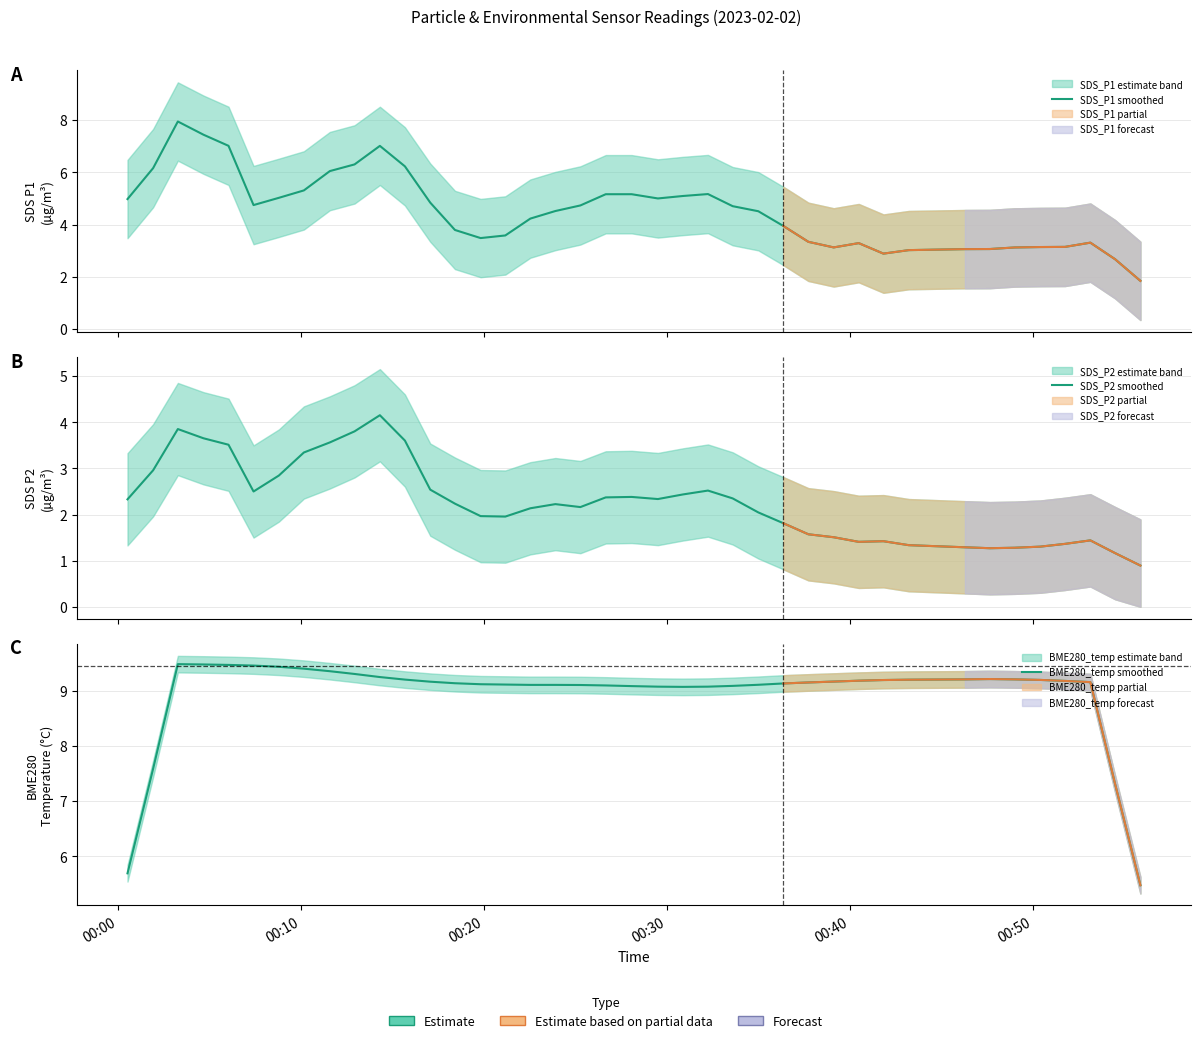

How many values in the BME280_temp smoothed series exceed 9?

36